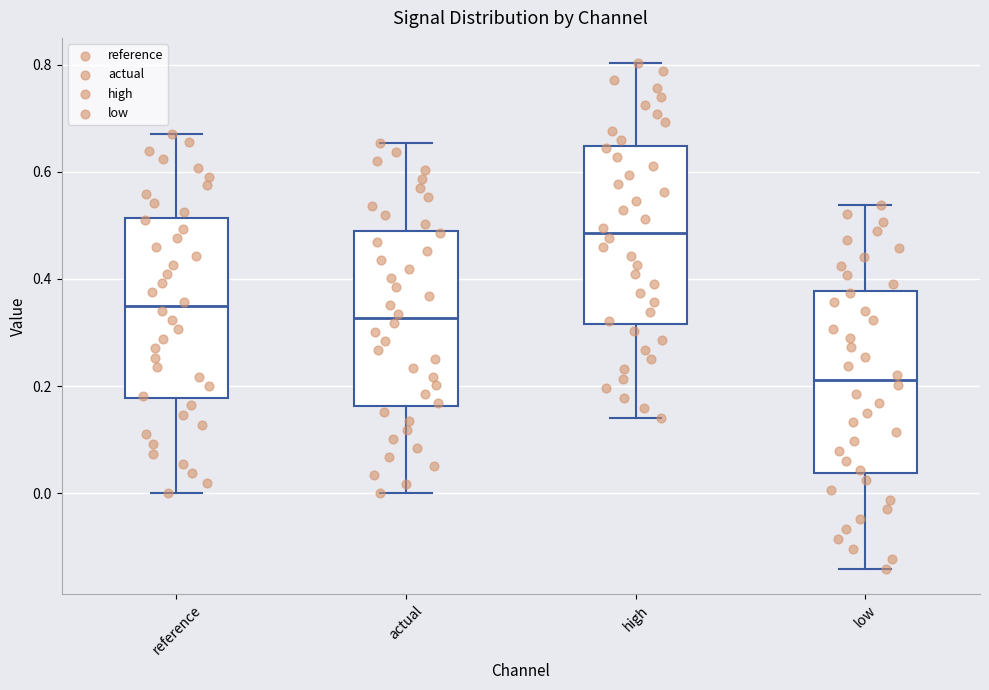

Reading left to right, transcribe this box plot: for each box, give where its median line is, the range the box spans, and where its two whiskers end, as read against the y-axis. The values are not printed on the chart, so give them approximately, as read against the axis.

reference: median 0.34, box 0.18 to 0.52, whiskers 0.00 to 0.68
actual: median 0.32, box 0.16 to 0.48, whiskers 0.00 to 0.66
high: median 0.48, box 0.32 to 0.64, whiskers 0.14 to 0.80
low: median 0.22, box 0.04 to 0.38, whiskers -0.14 to 0.54